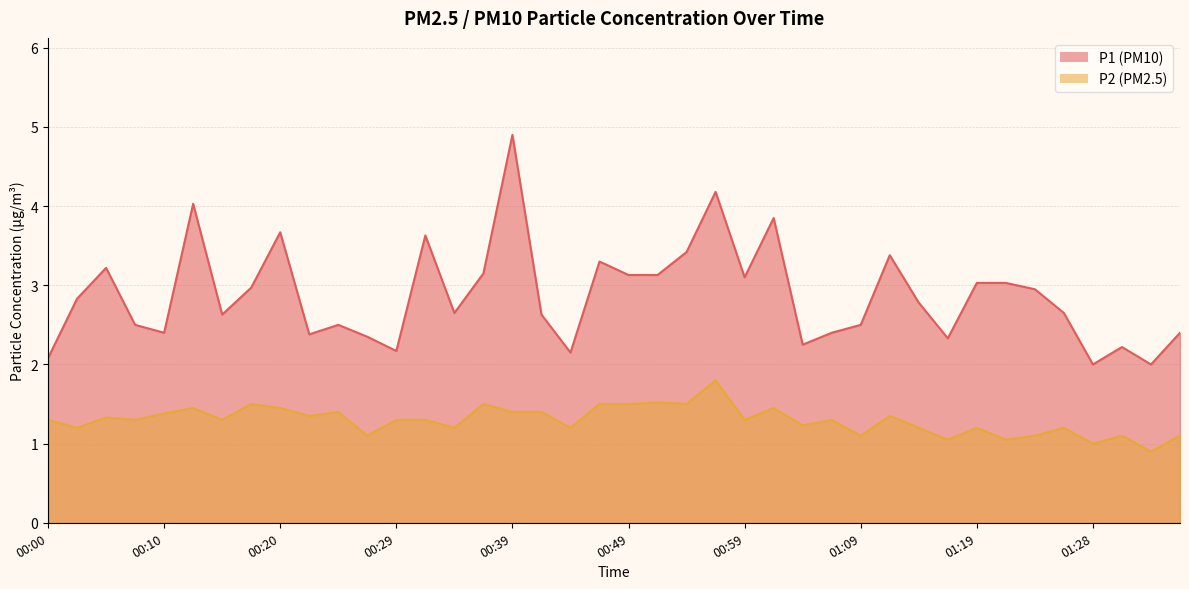

Which category has the lowest value in the P1 series?

01:28